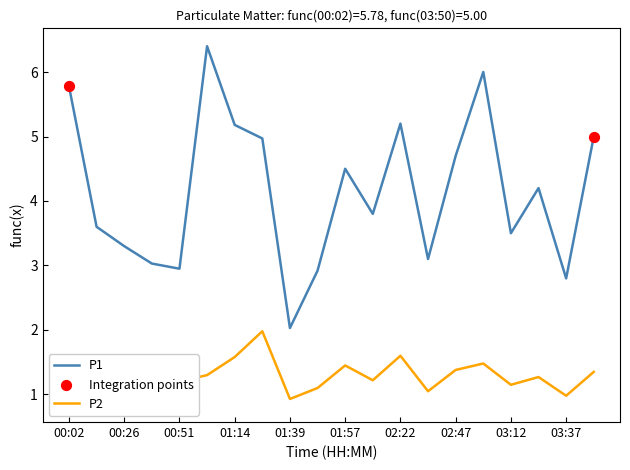

Which series has the widest spread of Y values?

P1